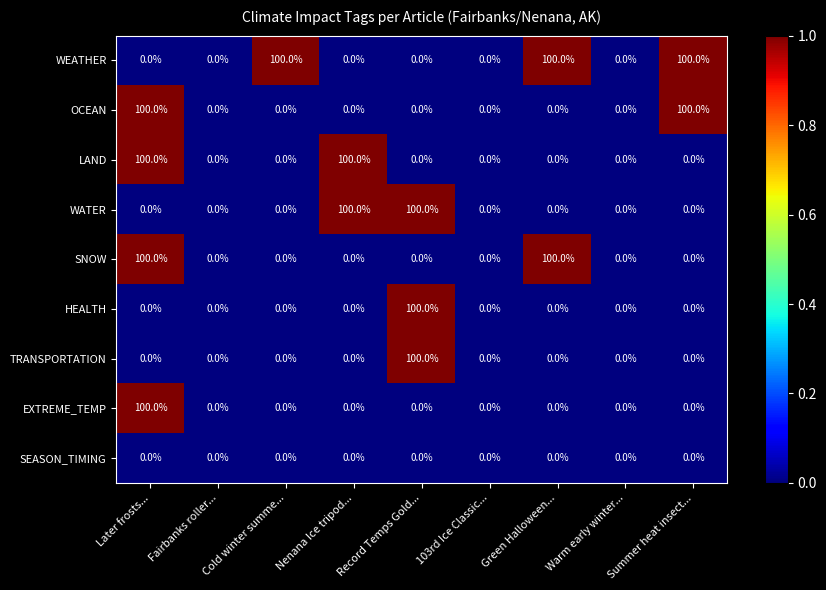

The value of OCEAN at Summer heat insect... is 100. True or false?

True